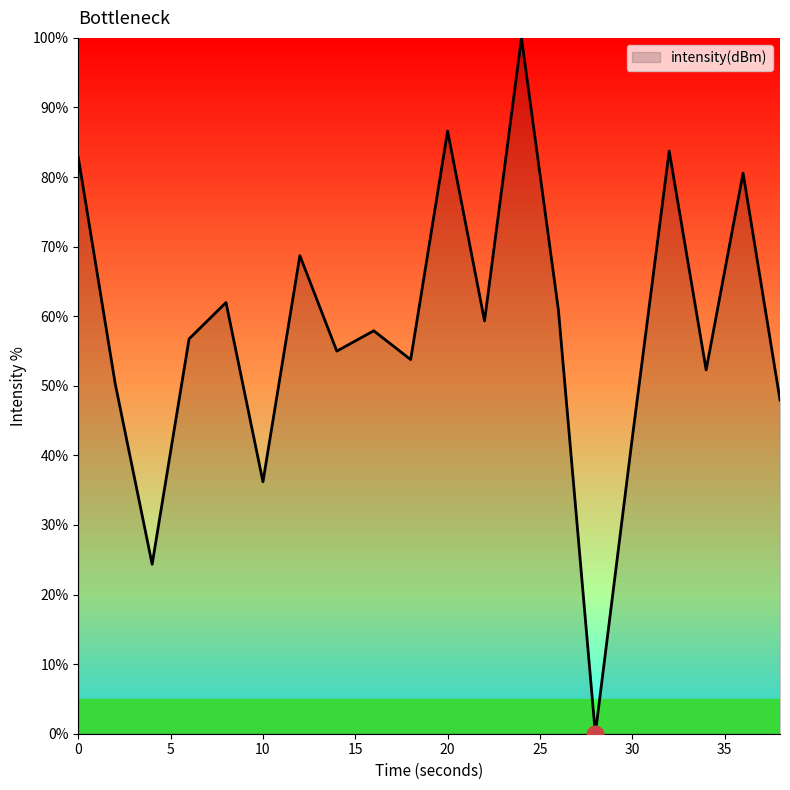

What is the maximum value shown in the chart?

100.0